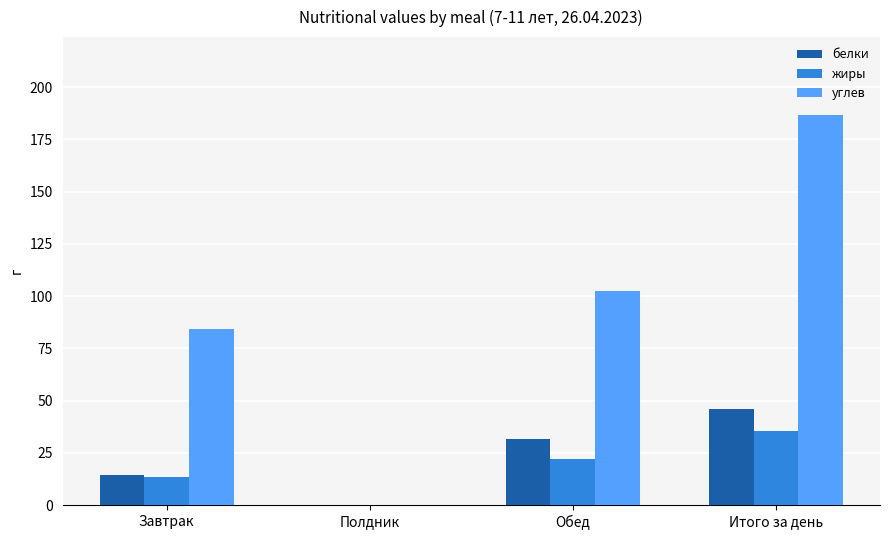

How many values in белки are above zero?

3